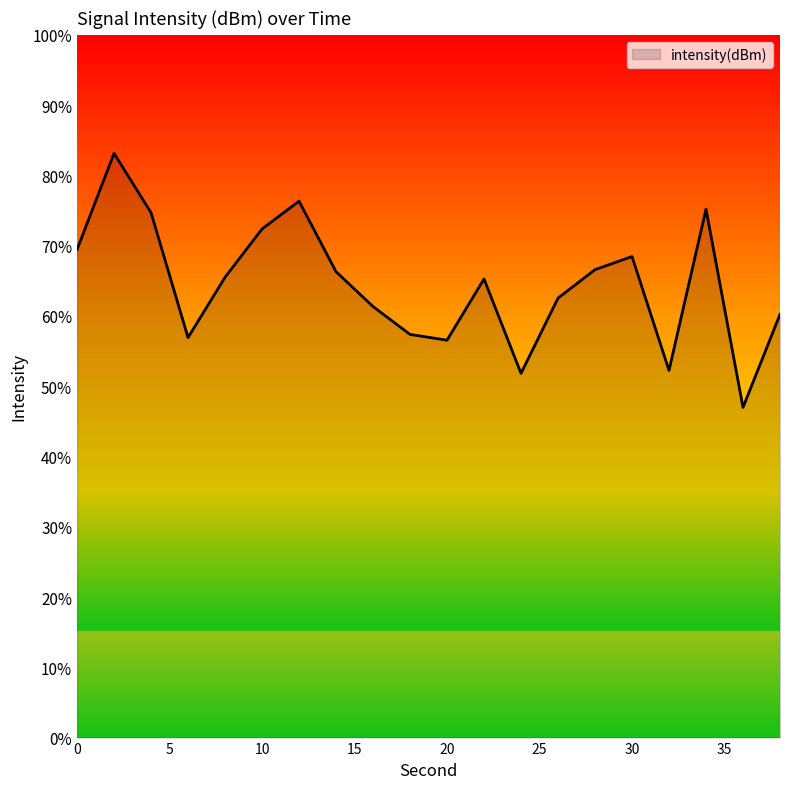

What is the difference between the maximum and minimum values?

36.2